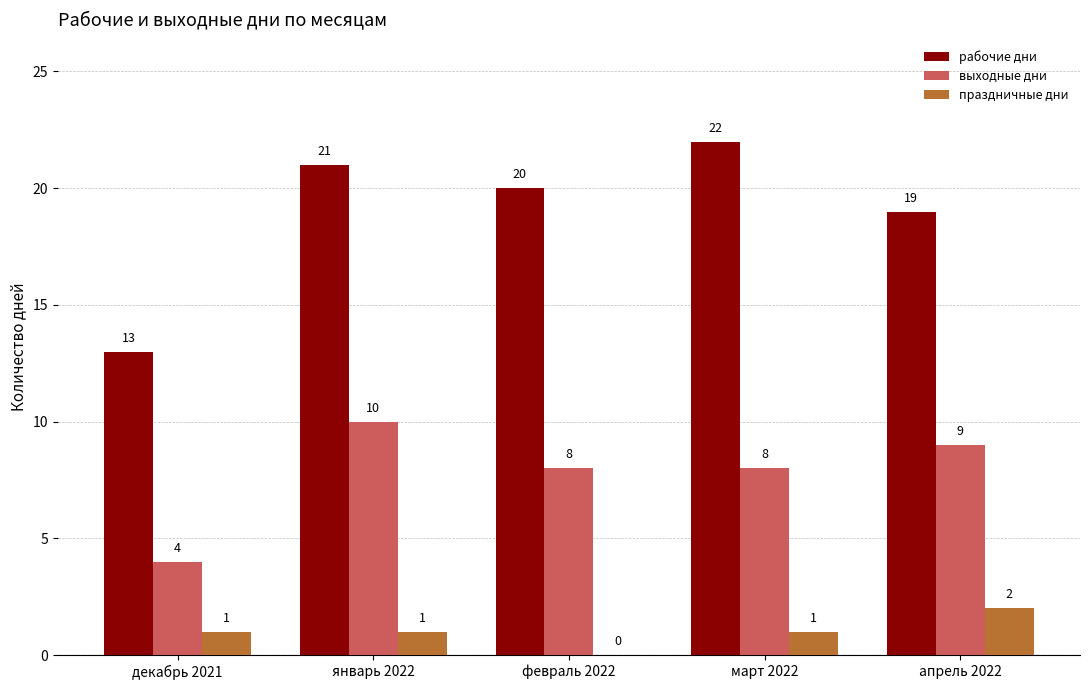

Count the number of categories in the chart.

5